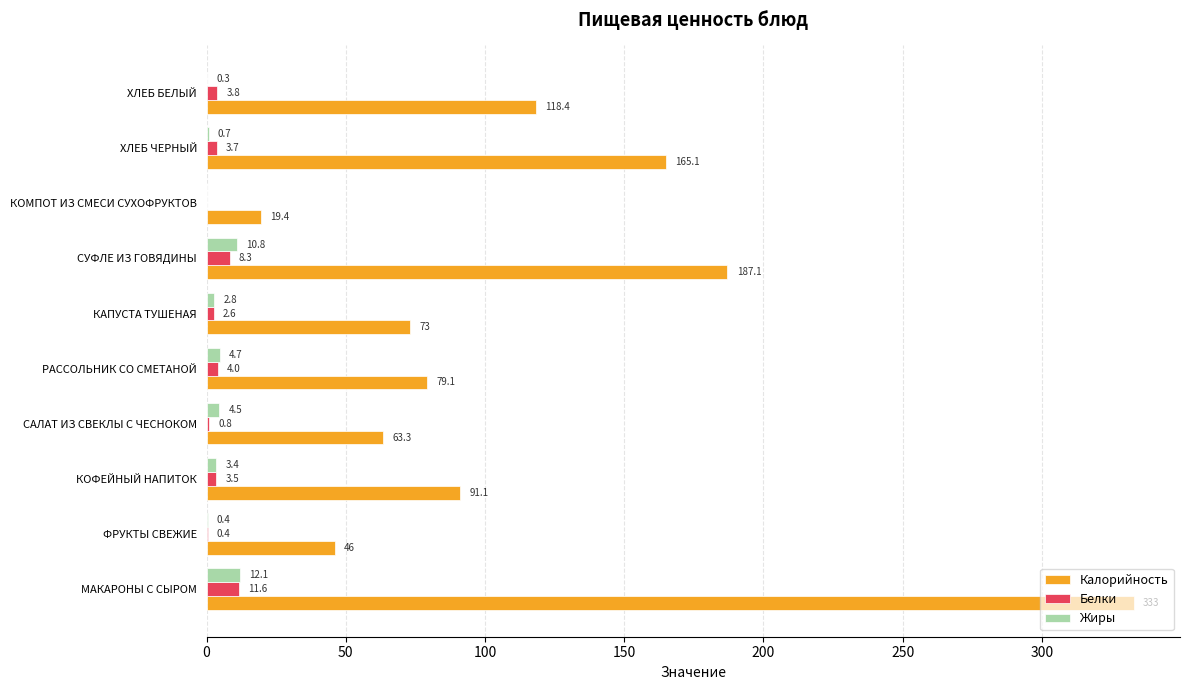

Read the Калорийность value at МАКАРОНЫ С СЫРОМ.

333.0